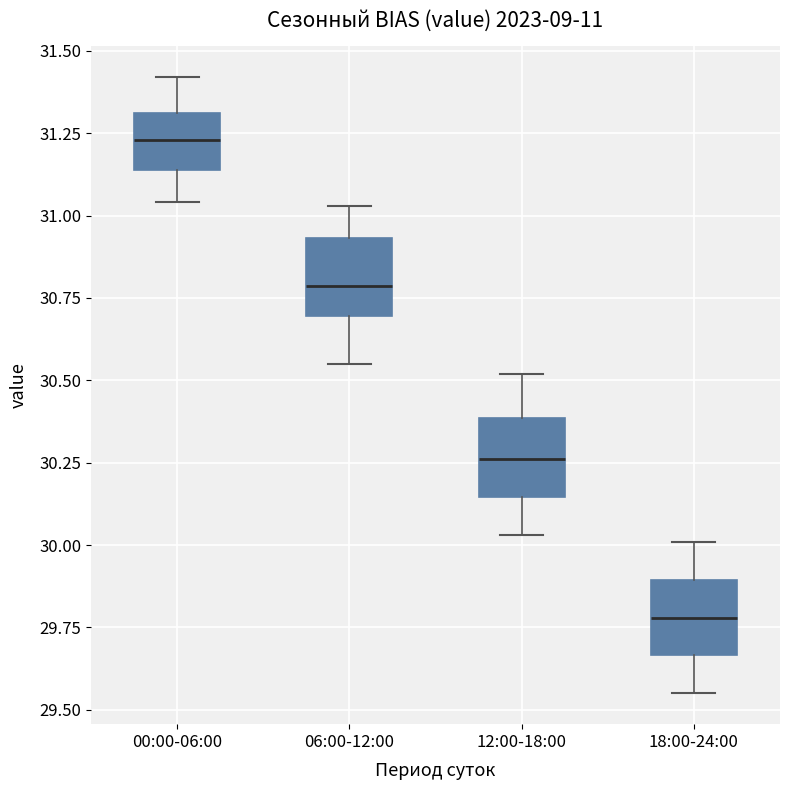

Which box's median line is the highest?

00:00-06:00